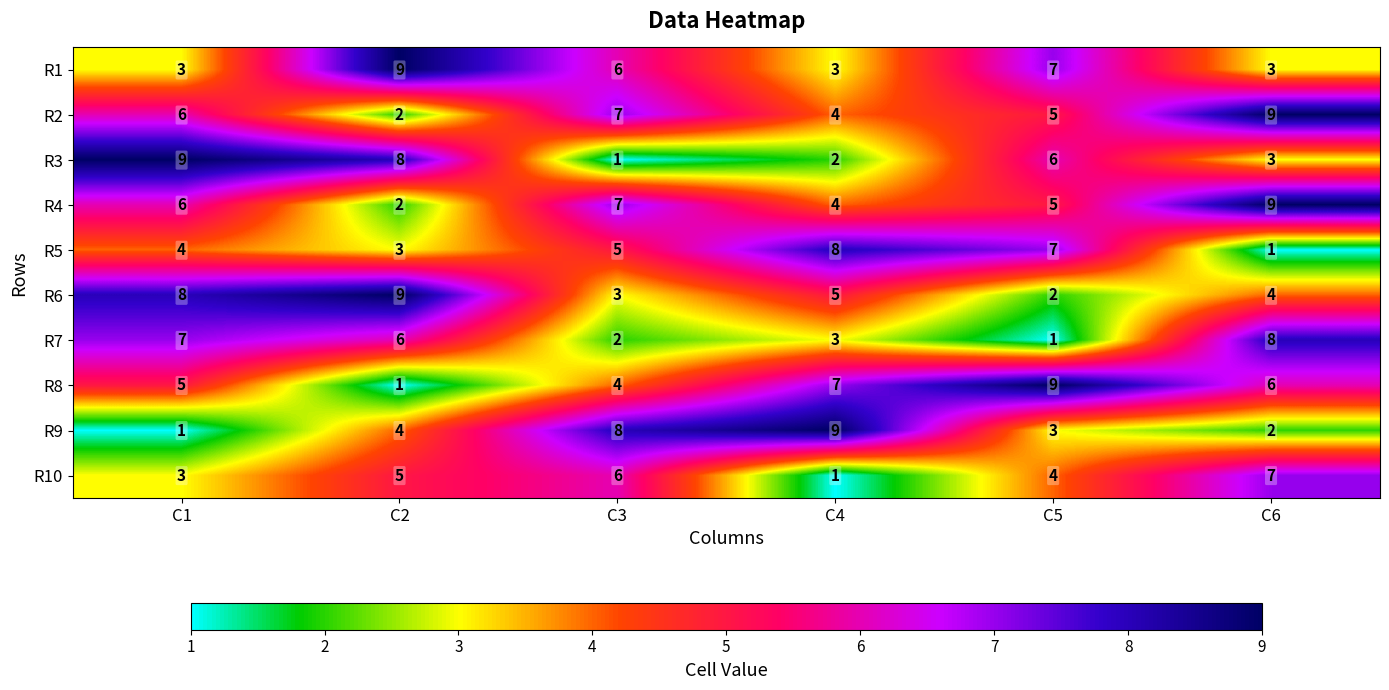

At how many categories does at least one series exceed 1?

6